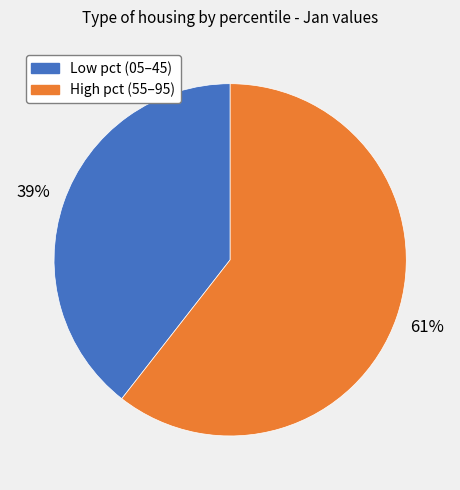

To the nearest percent, what is the average slice percentage?

50%